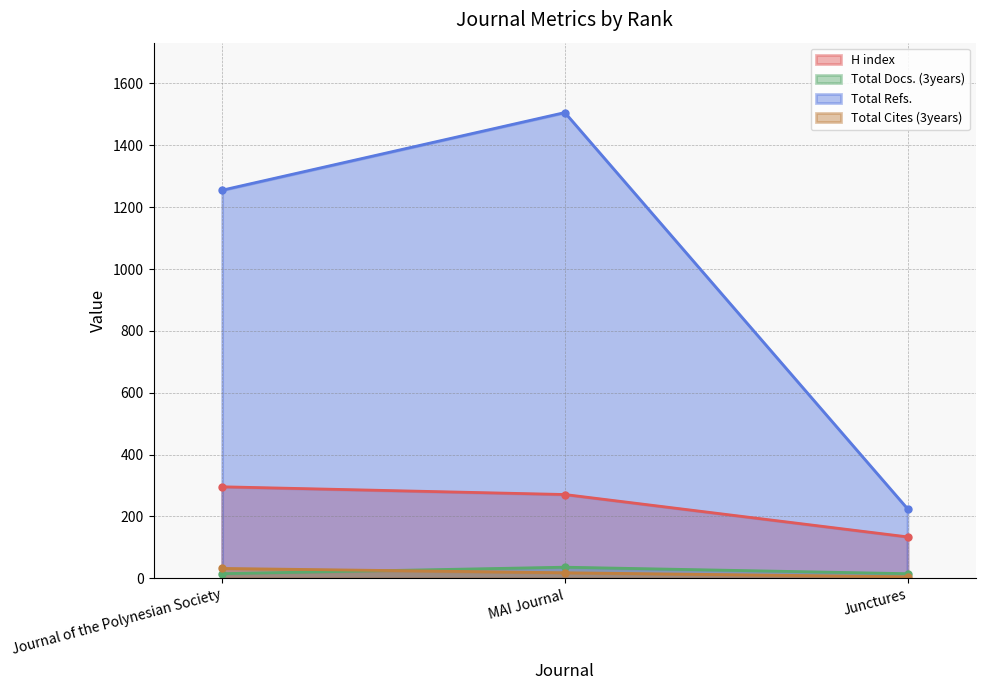

Reading right to left, what are all the values shown in this chart?

H index: 134	271	296
Total Docs. (3years): 15	36	15
Total Refs.: 225	1506	1255
Total Cites (3years): 5	18	32